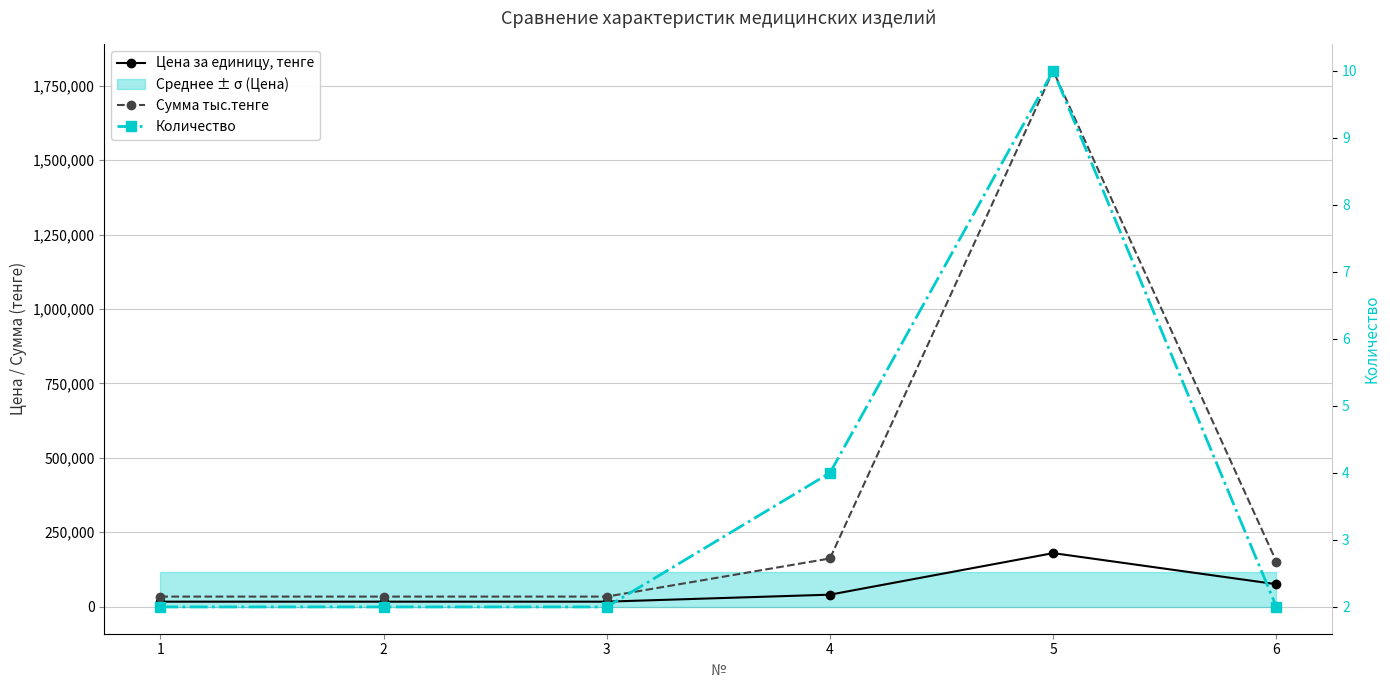

True or false: Сумма тыс.тенге and Цена за единицу, тенге intersect in this chart.

False